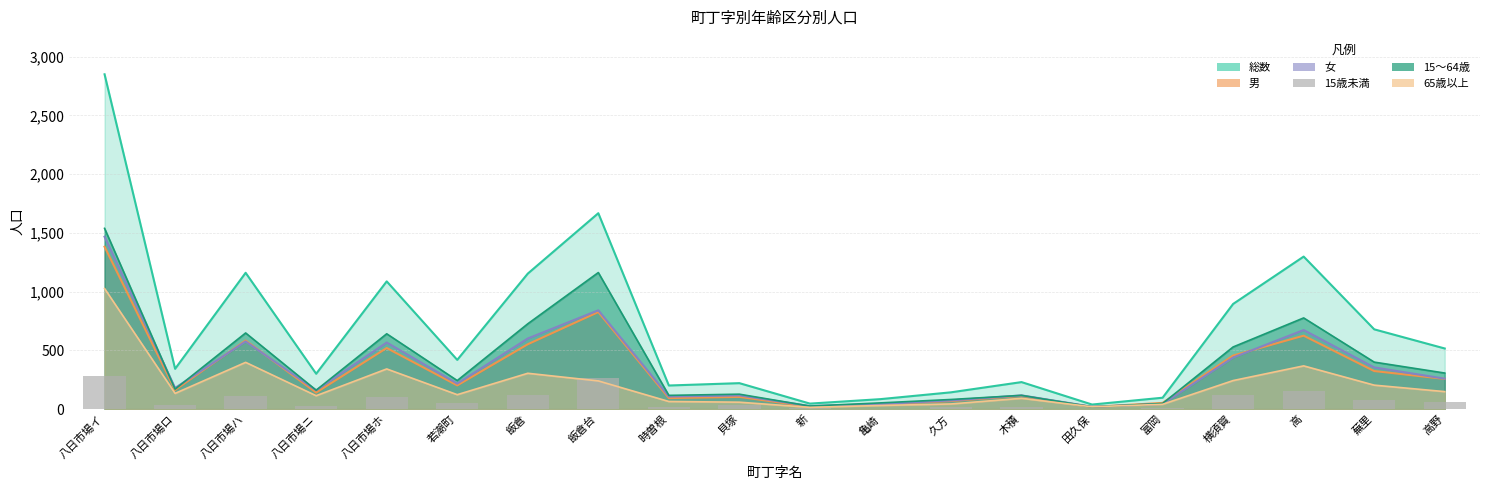

How many values are above zero?

19